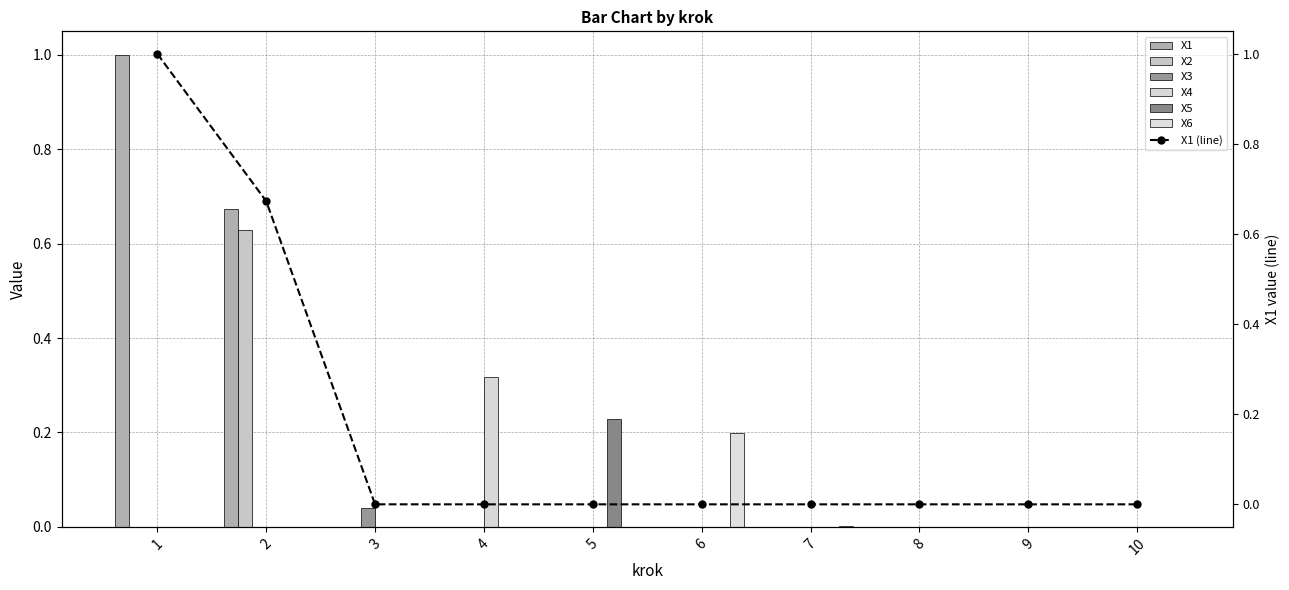

Reading left to right, transcribe all the data shown in this chart.

X1: 1=1.0	2=0.7	3=0.0	4=0.0	5=0.0	6=0.0	7=0.0	8=0.0	9=0.0	10=0.0
X2: 1=0.0	2=0.6	3=0.0	4=0.0	5=0.0	6=0.0	7=0.0	8=0.0	9=0.0	10=0.0
X3: 1=0.0	2=0.0	3=0.0	4=0.0	5=0.0	6=0.0	7=0.0	8=0.0	9=0.0	10=0.0
X4: 1=0.0	2=0.0	3=0.0	4=0.3	5=0.0	6=0.0	7=0.0	8=0.0	9=0.0	10=0.0
X5: 1=0.0	2=0.0	3=0.0	4=0.0	5=0.2	6=0.0	7=0.0	8=0.0	9=0.0	10=0.0
X6: 1=0.0	2=0.0	3=0.0	4=0.0	5=0.0	6=0.2	7=0.0	8=0.0	9=0.0	10=0.0